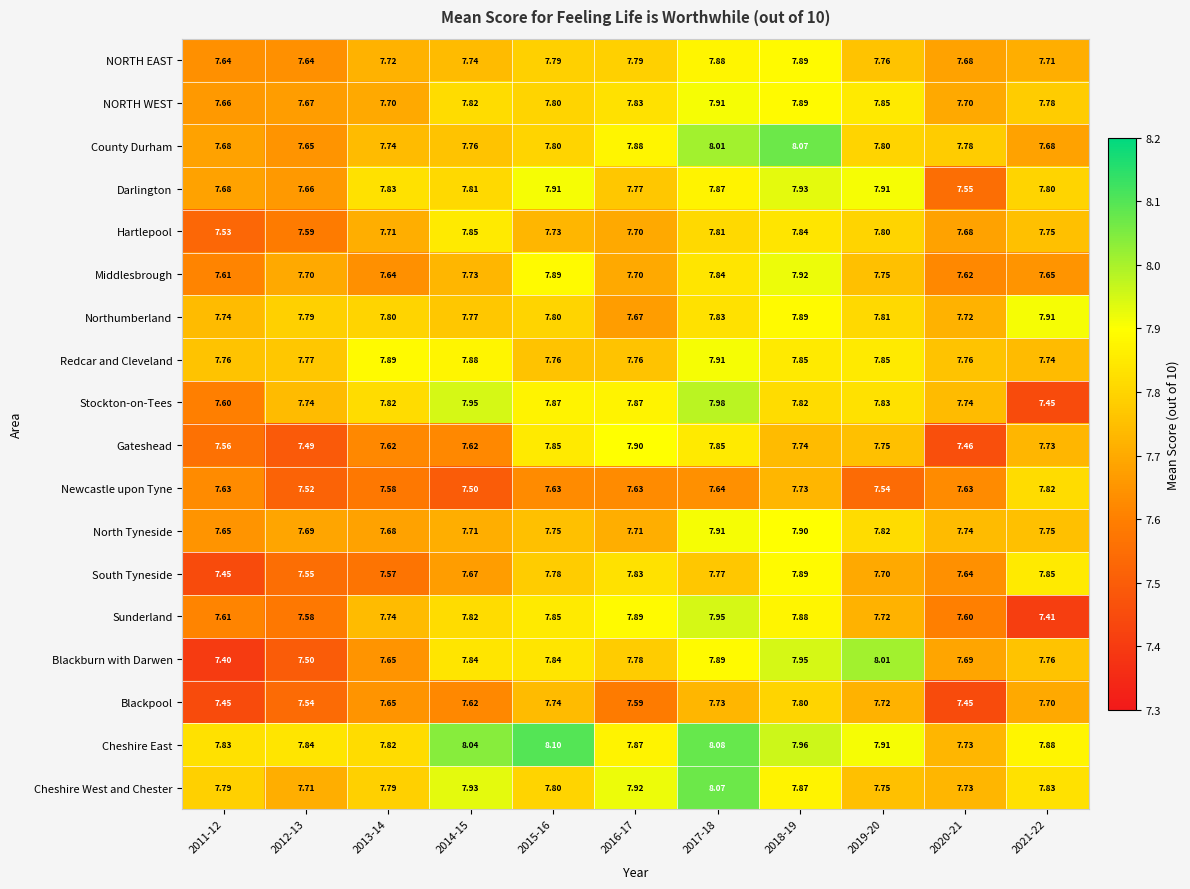

At how many categories does at least one series exceed 7?

11